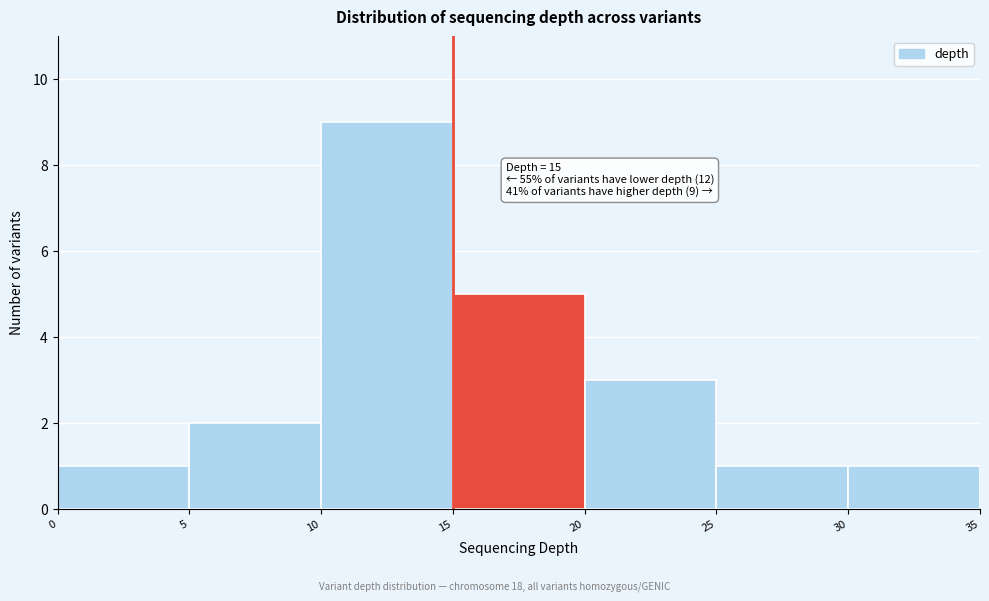

Which range on the x-axis has the tallest bar?

10 to 15